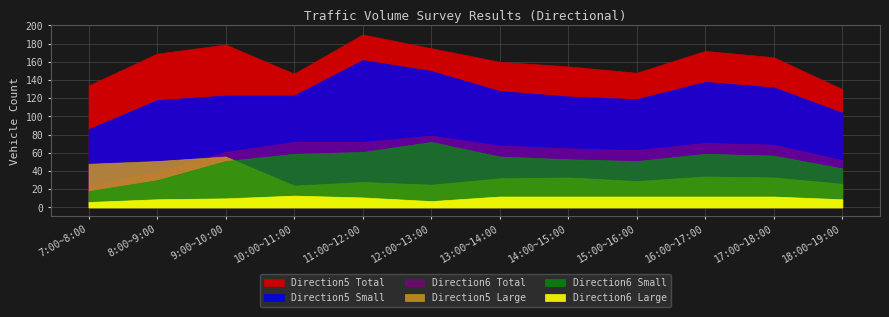

Which label corresponds to the largest value in the chart?

11:00~12:00